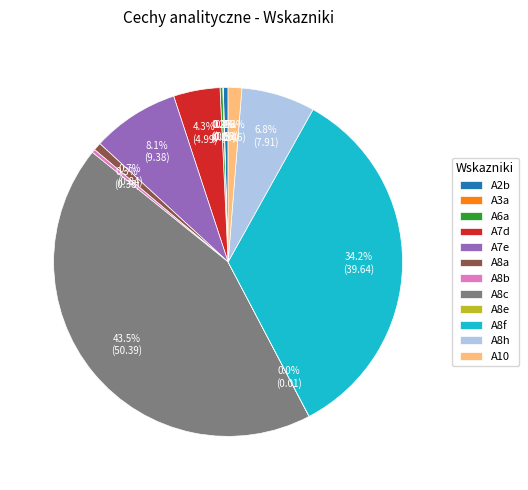

True or false: A8a accounts for 11% of the total.

False